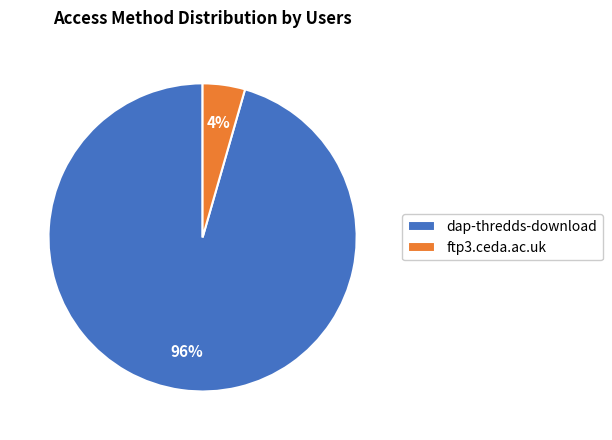

What percentage is the dap-thredds-download slice, to the nearest percent?

96%